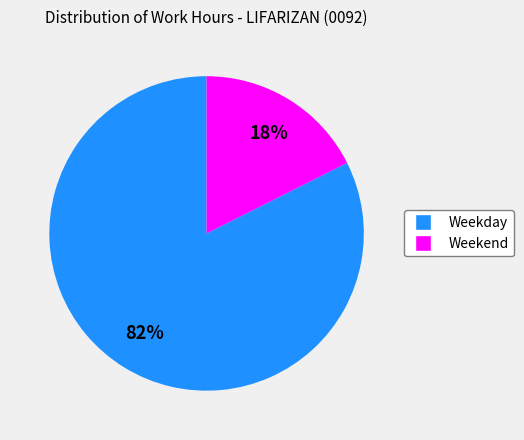

How many slices are in this pie chart?

2